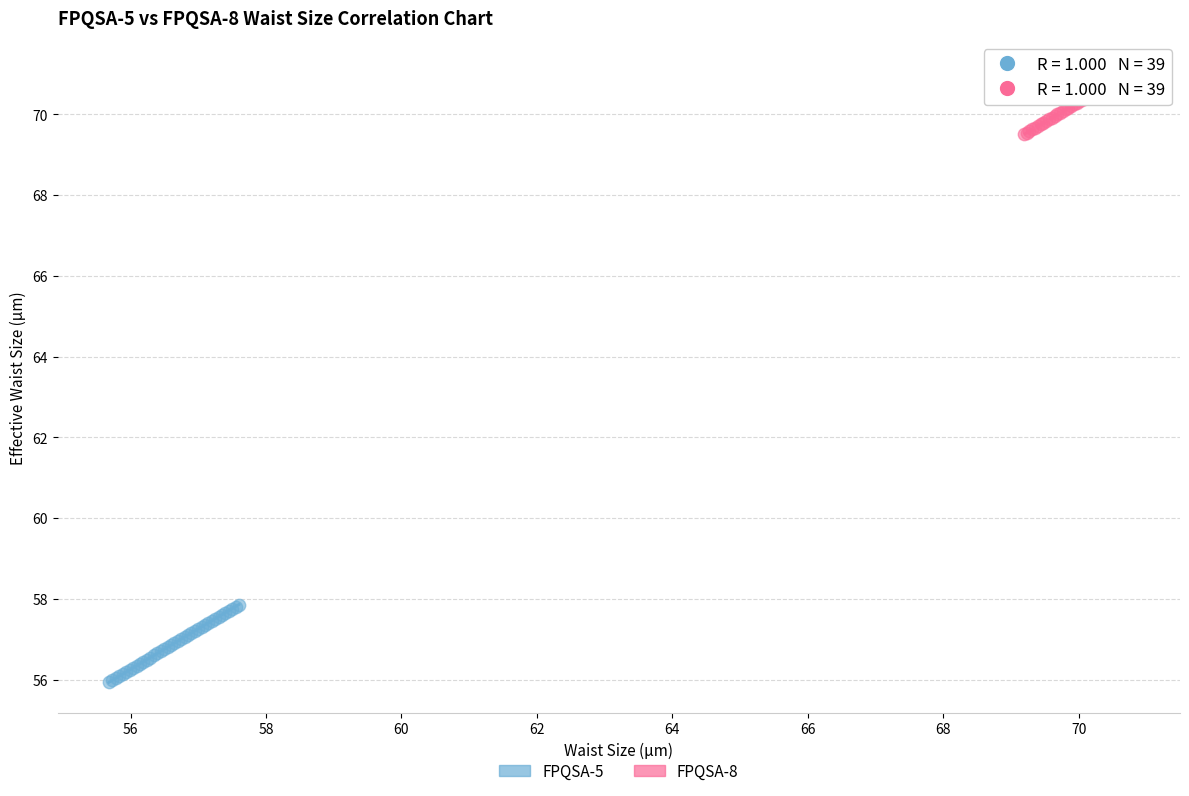

Which series contains the highest Y value?

FPQSA-8